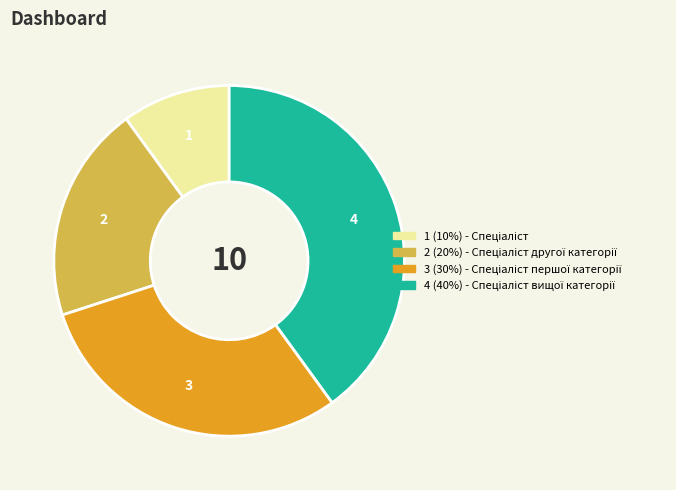

Is there a majority slice in this chart?

No